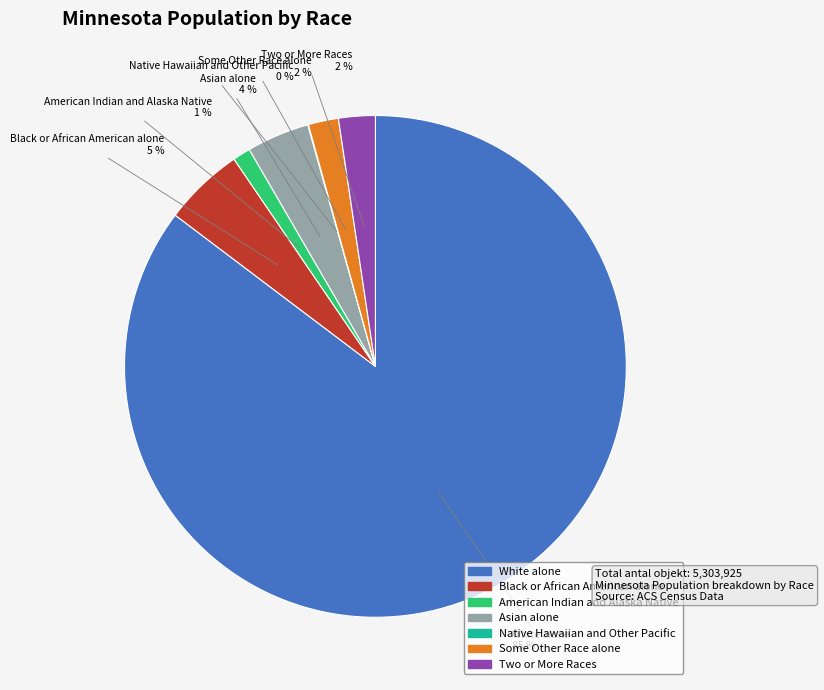

Which slice is the largest?

White alone